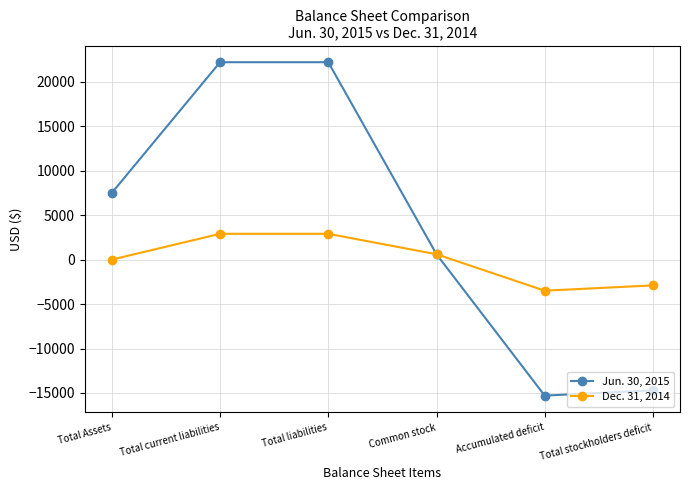

What position from the right is Total stockholders deficit?

1